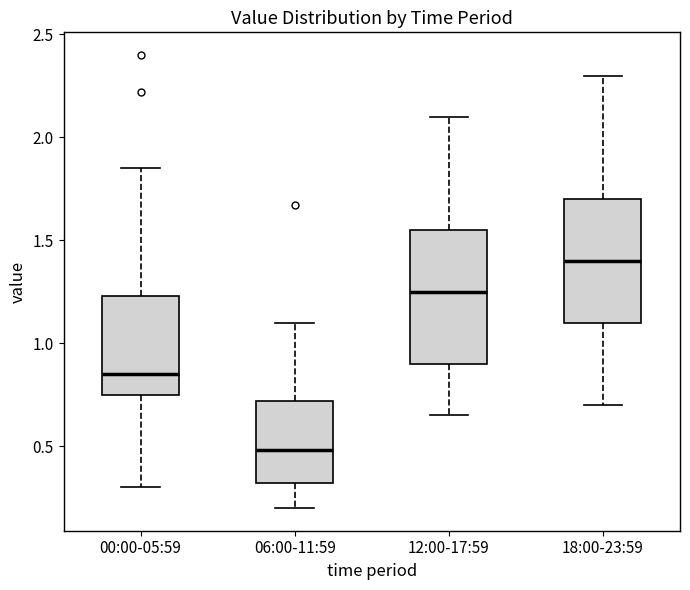

Reading left to right, read every box against the y-axis: the position of its median line, the range the box covers, and the ends of its whiskers. The values are not printed on the chart, so give them approximately, as read against the axis.

00:00-05:59: median 0.85, box 0.75 to 1.25, whiskers 0.30 to 1.85
06:00-11:59: median 0.50, box 0.30 to 0.70, whiskers 0.20 to 1.10
12:00-17:59: median 1.25, box 0.90 to 1.55, whiskers 0.65 to 2.10
18:00-23:59: median 1.40, box 1.10 to 1.70, whiskers 0.70 to 2.30